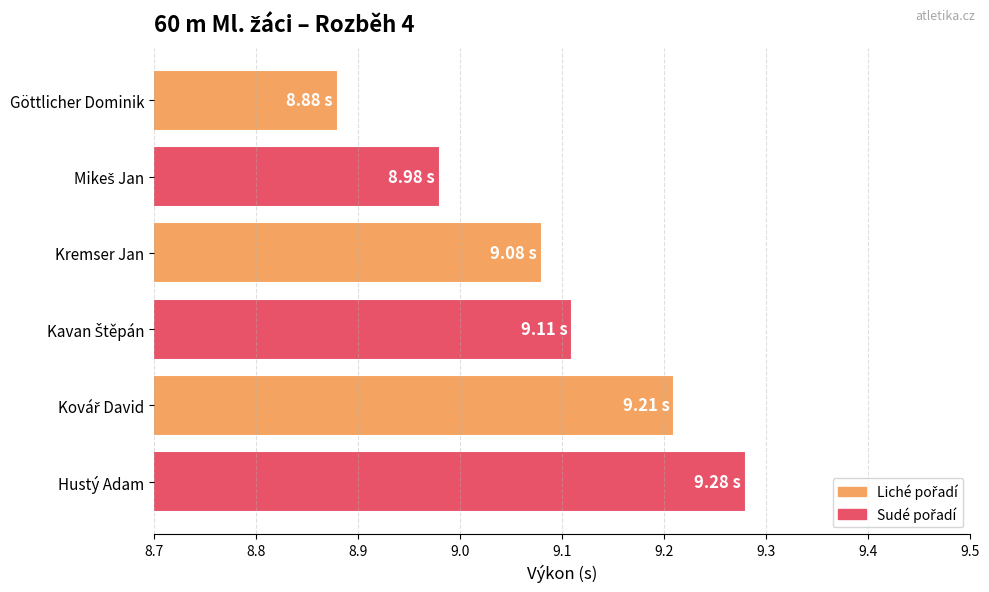

What is the label of the 6th bar from the top?

Hustý Adam